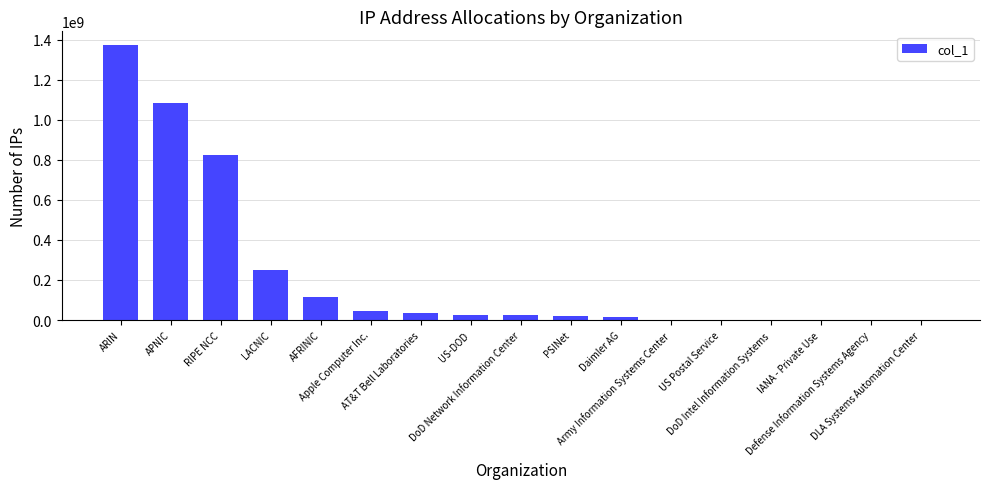

Approximately how many times larger is the value at Army Information Systems Center compared to Defense Information Systems Agency?

1379.3